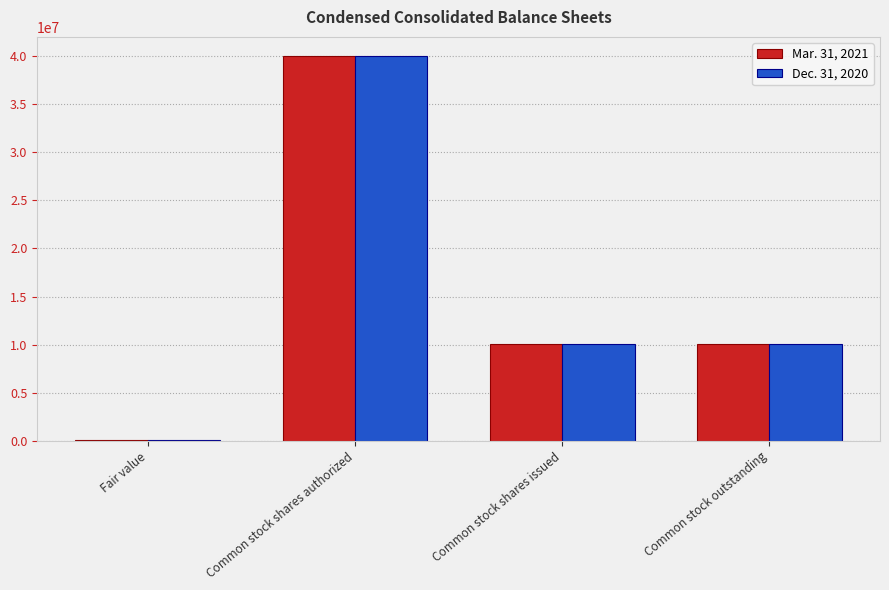

Which series changed the most between Common stock shares authorized and Common stock outstanding?

Mar. 31, 2021